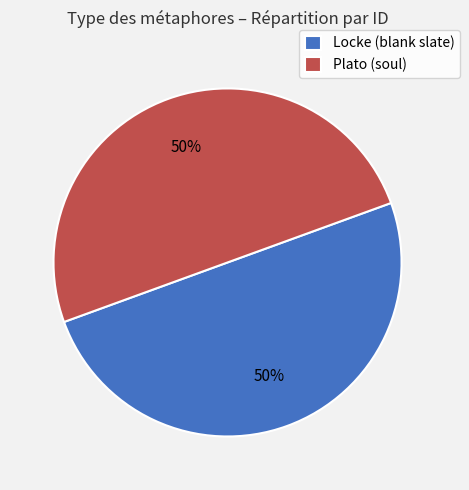

To the nearest percent, what is the average slice percentage?

50%